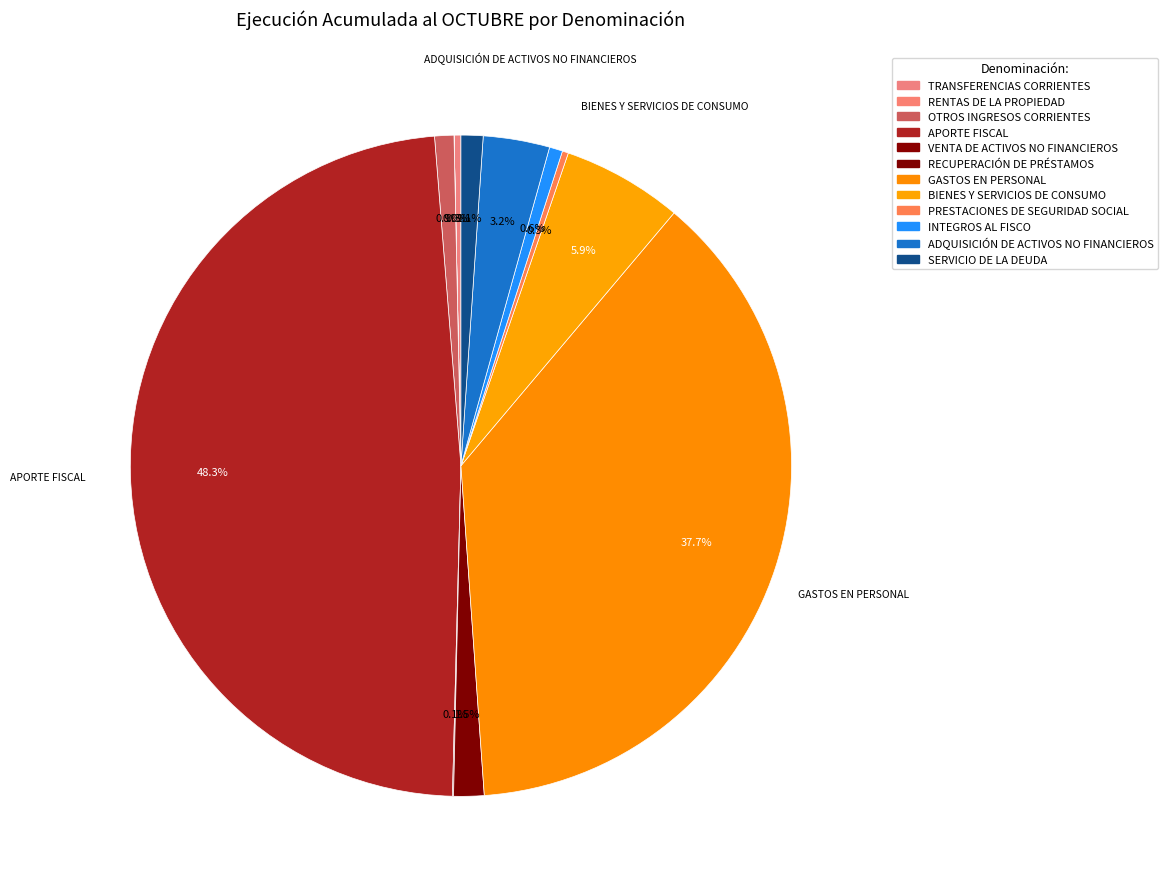

What is the largest slice in the pie chart?

APORTE FISCAL